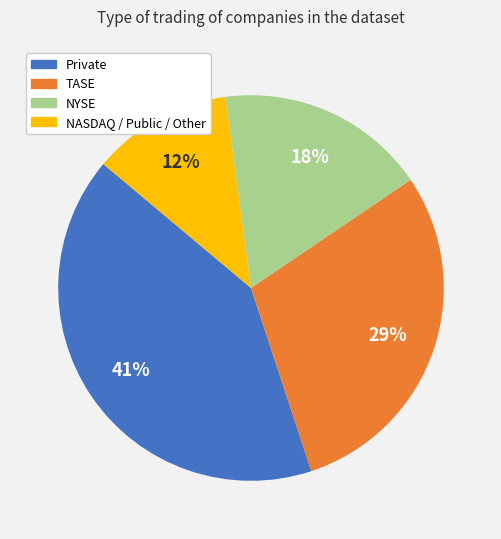

To the nearest percent, what is the combined percentage of Private and NYSE?

59%